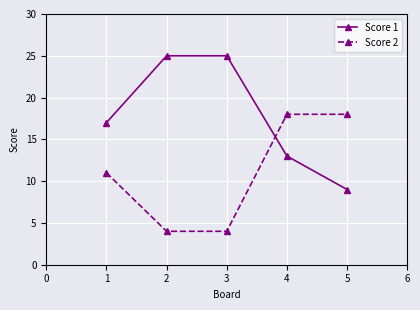

Rank the series by their average value, from lowest to highest.

Score 2, Score 1